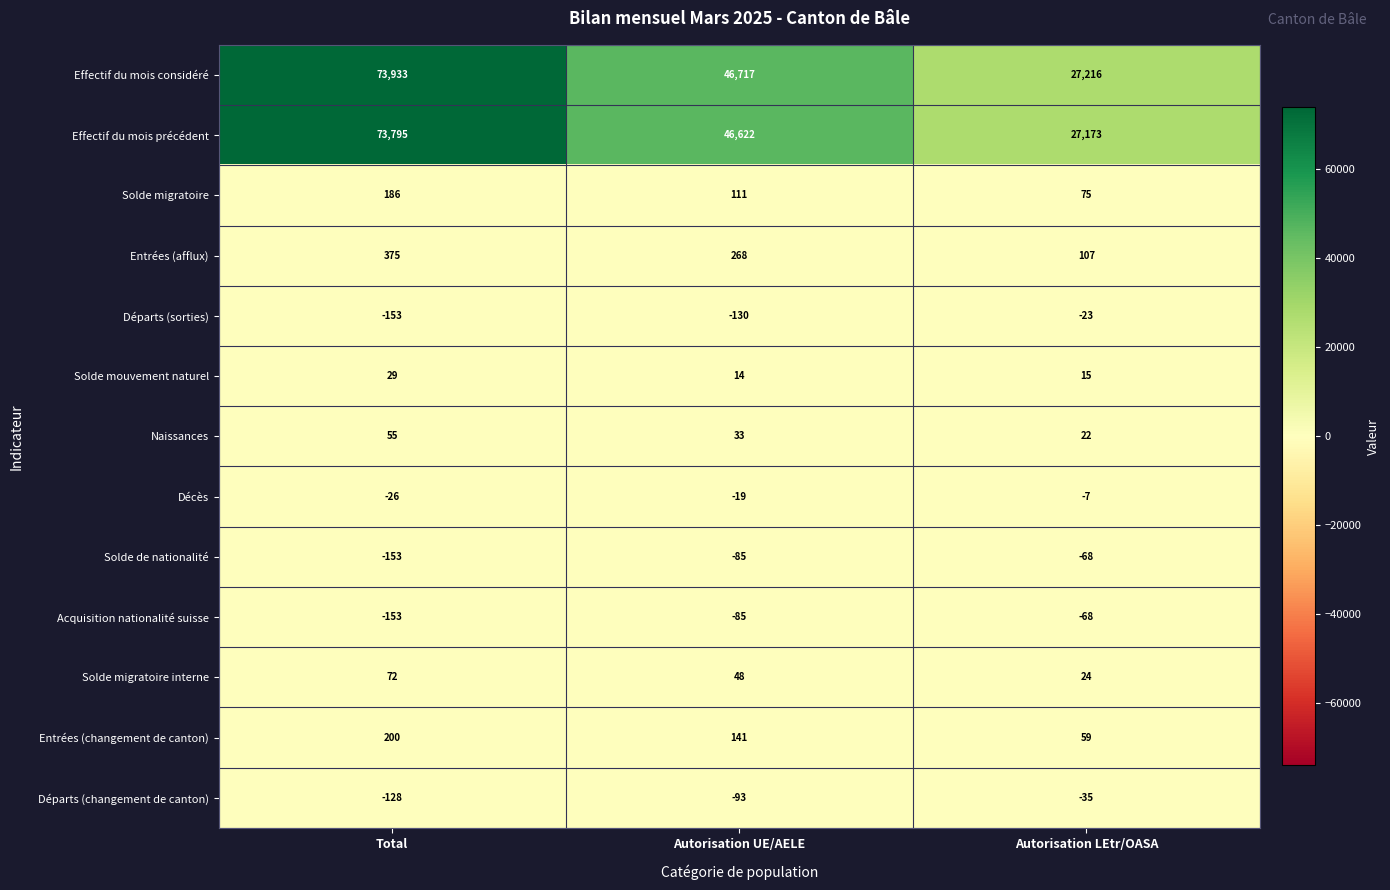

What is the difference between the highest and lowest values at Autorisation LEtr/OASA?

27284